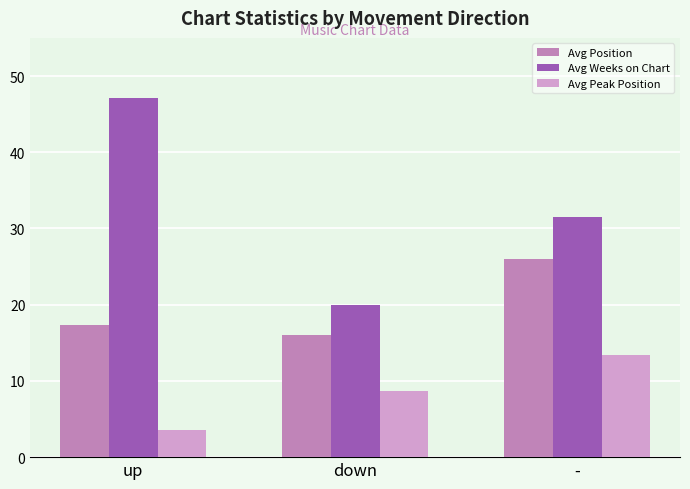

Between up and down, which series saw the biggest shift?

Avg Weeks on Chart